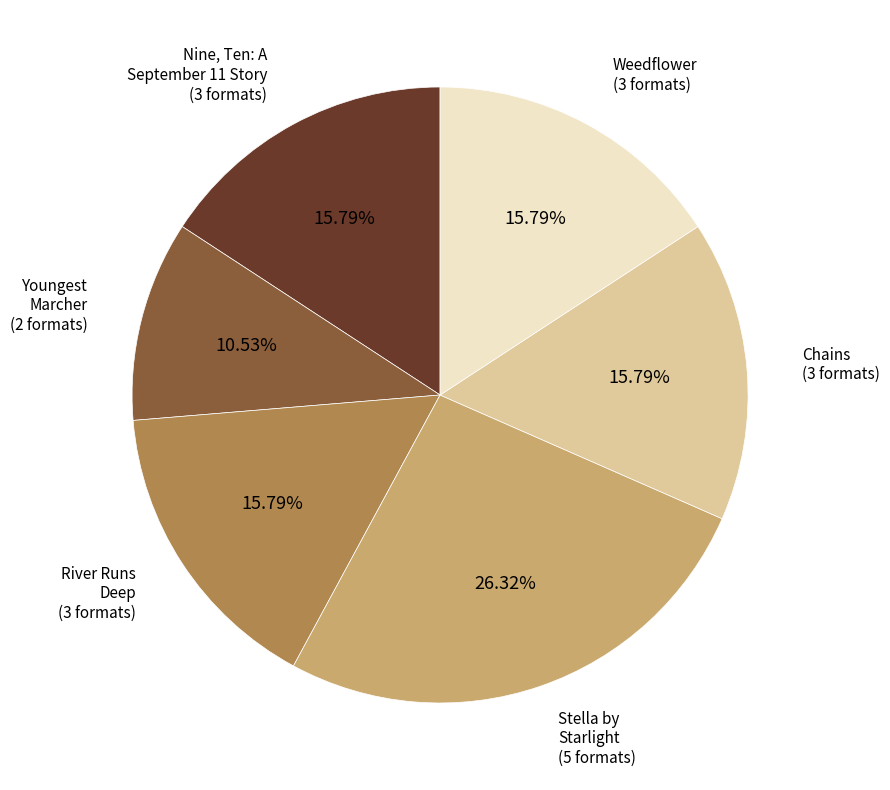

Does any single category account for the majority?

No